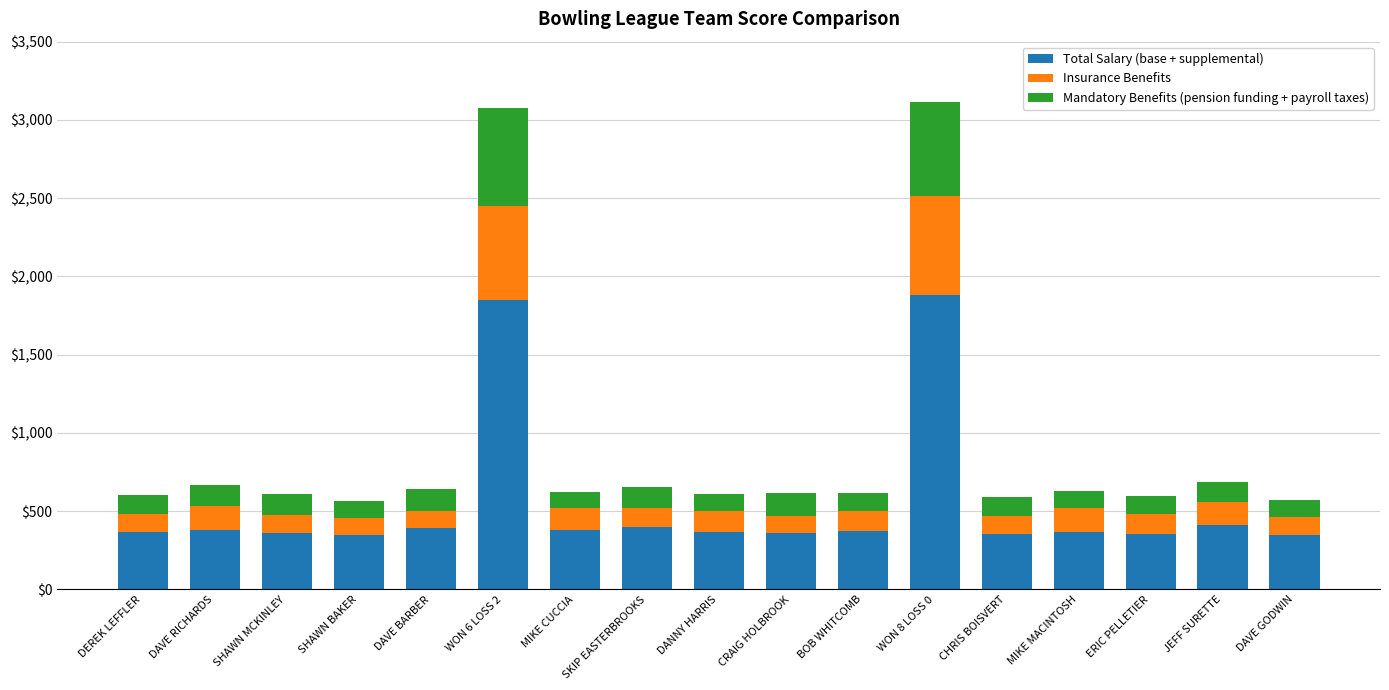

What is the maximum value for Total Salary (base + supplemental)?

1879